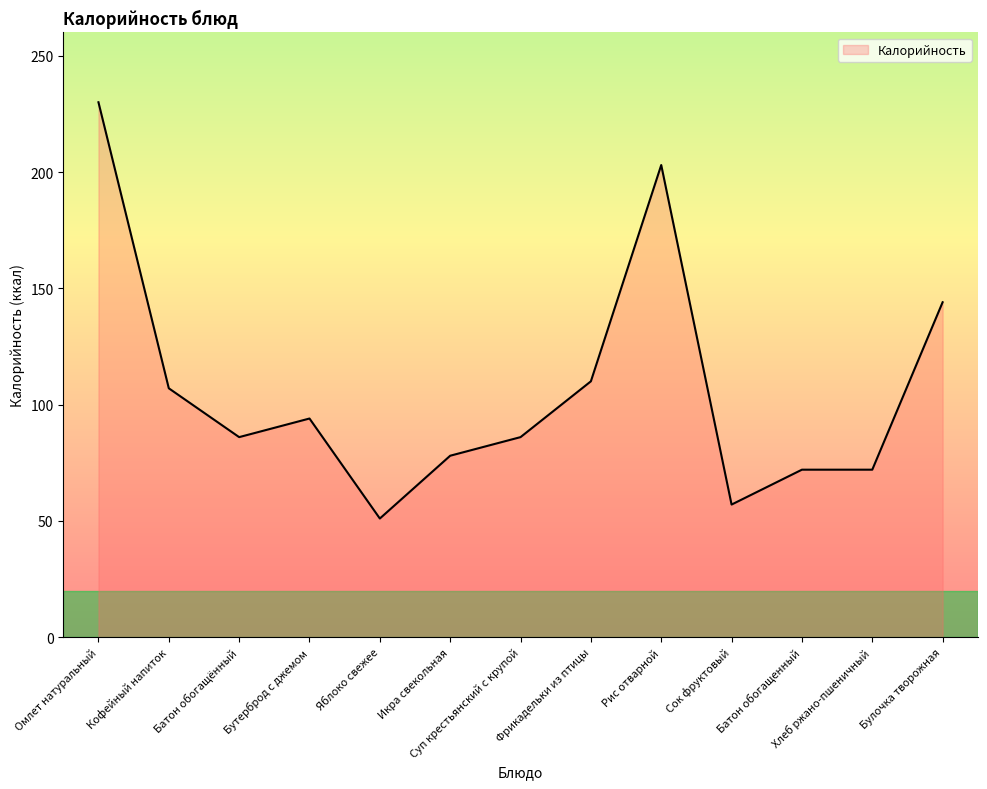

The chart shows a value of 72 at Батон обогащенный. True or false?

True